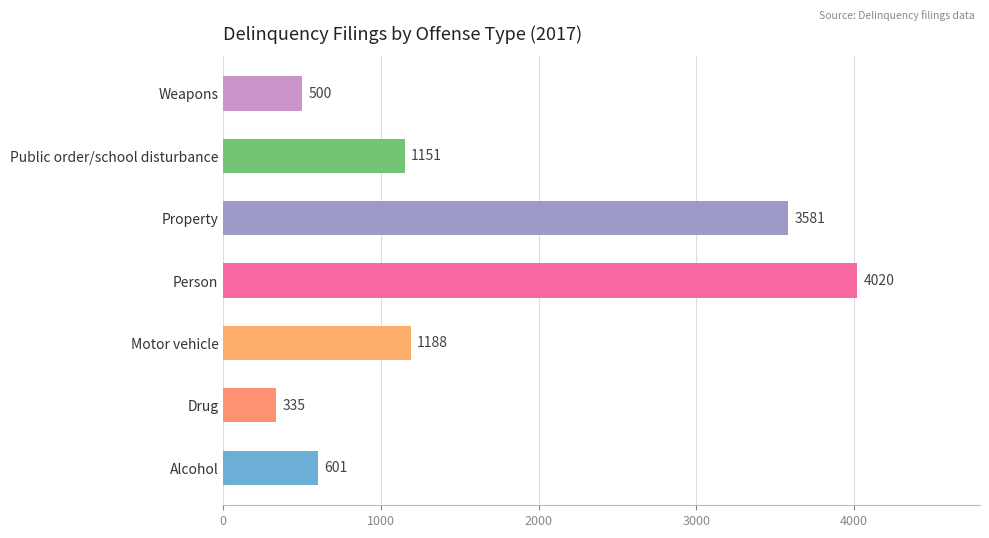

Reading bottom to top, what are all the values shown in this chart?

601	335	1188	4020	3581	1151	500